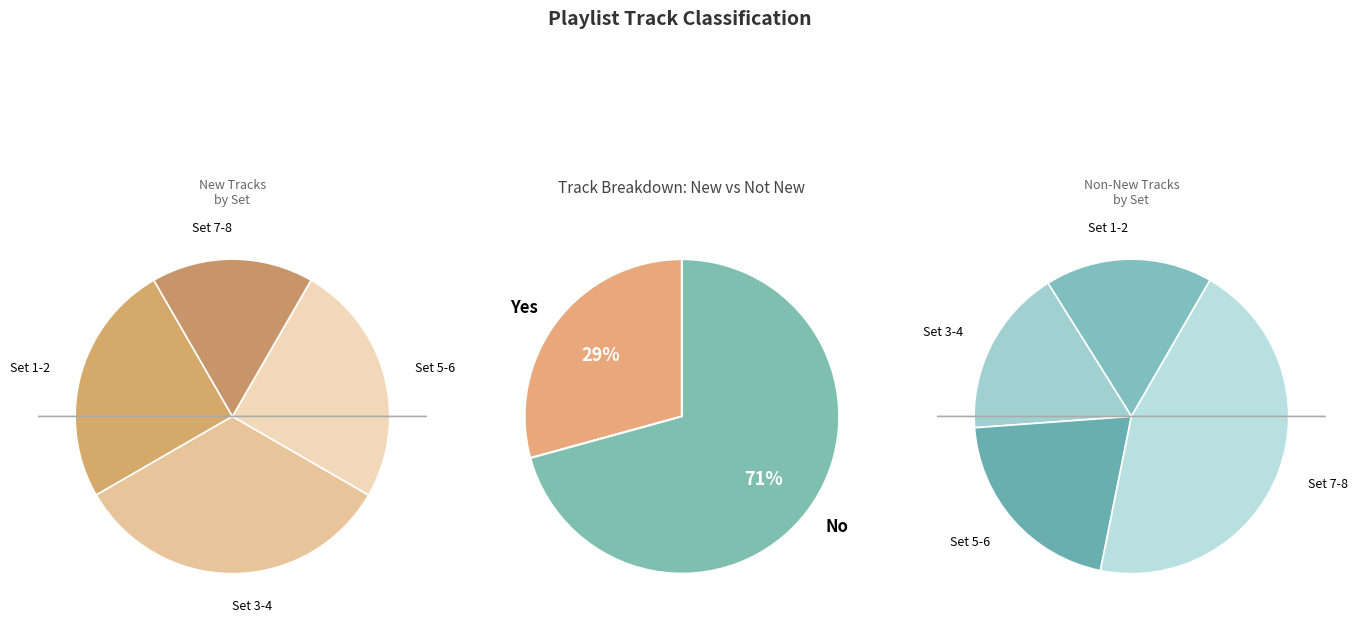

To the nearest percent, what percentage of the pie is Yes?

29%